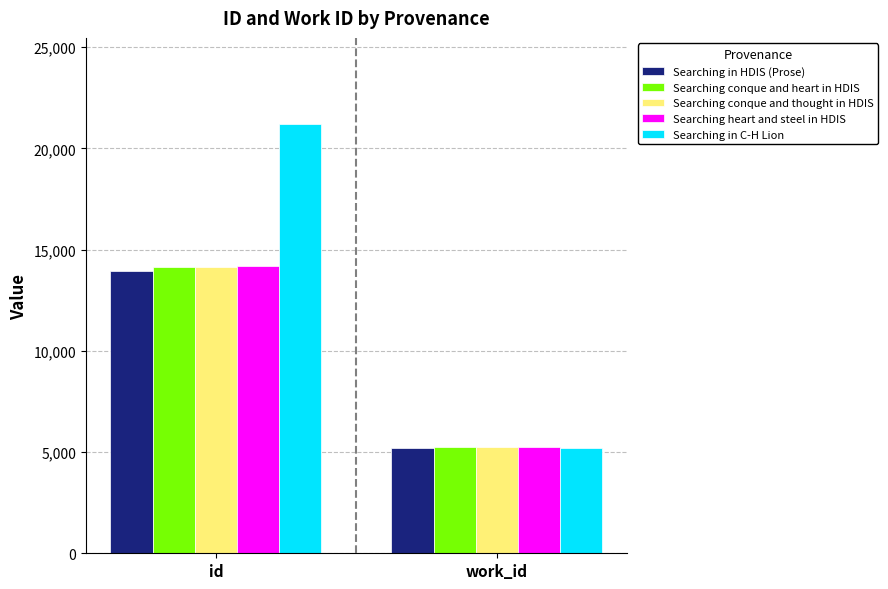

What position from the left is id?

1